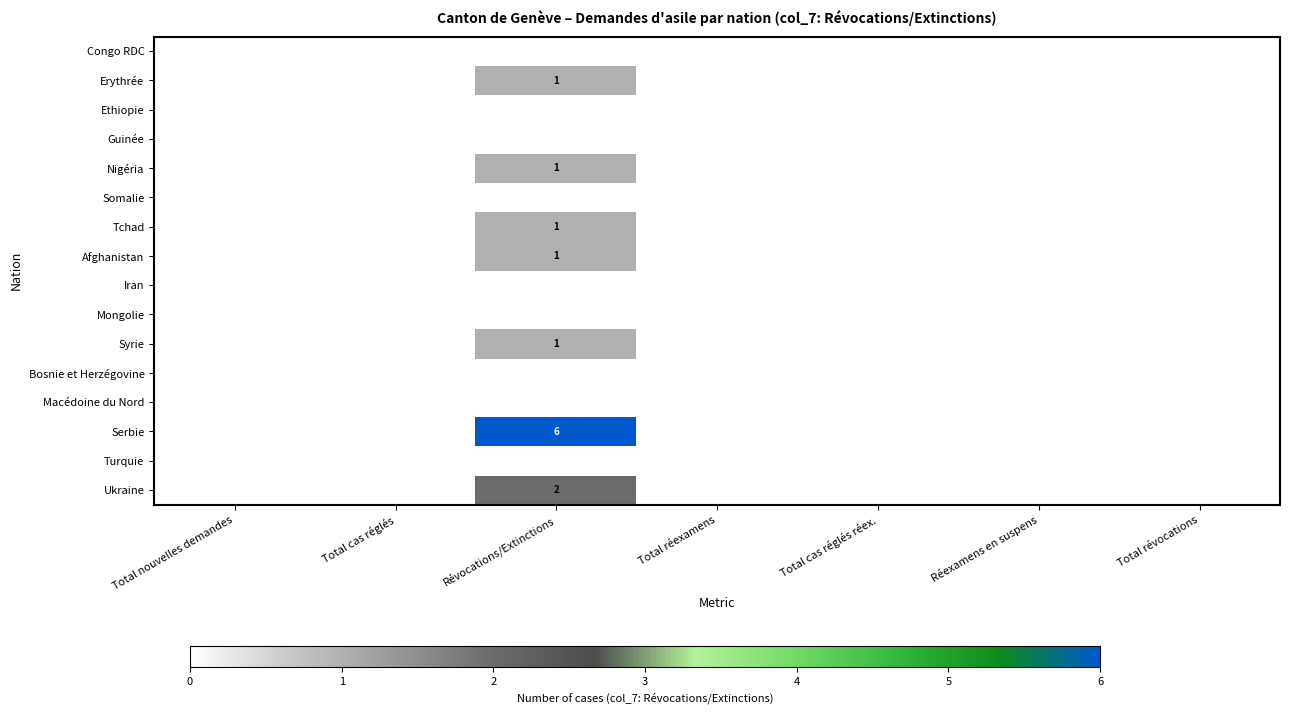

Which category has the highest value across all series?

Révocations/Extinctions